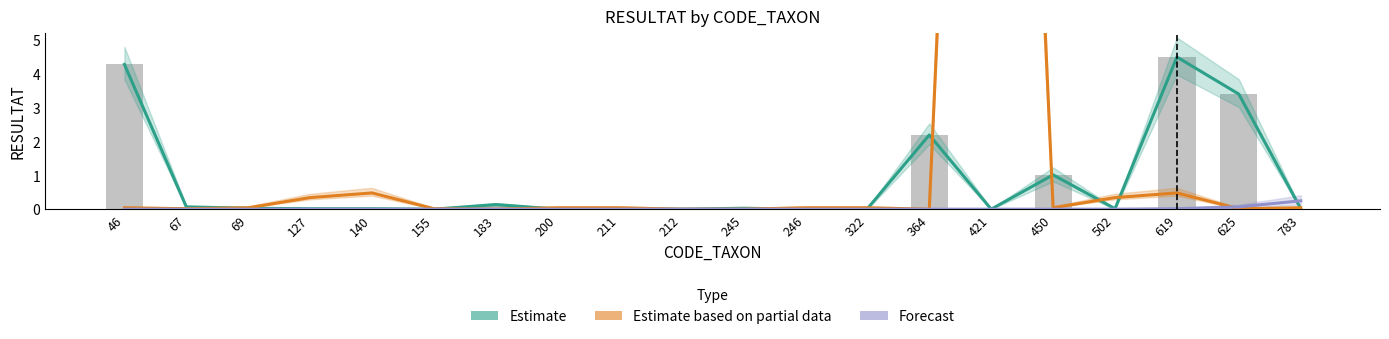

At which label does Estimate based on partial data reach its peak?

421